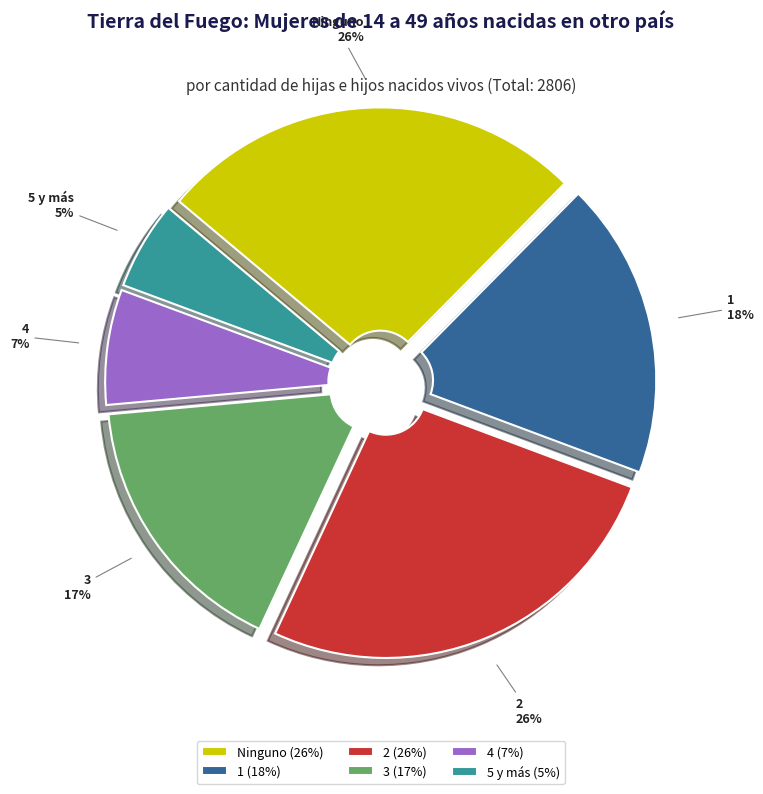

Is it true that 4 is 7% of the pie?

True